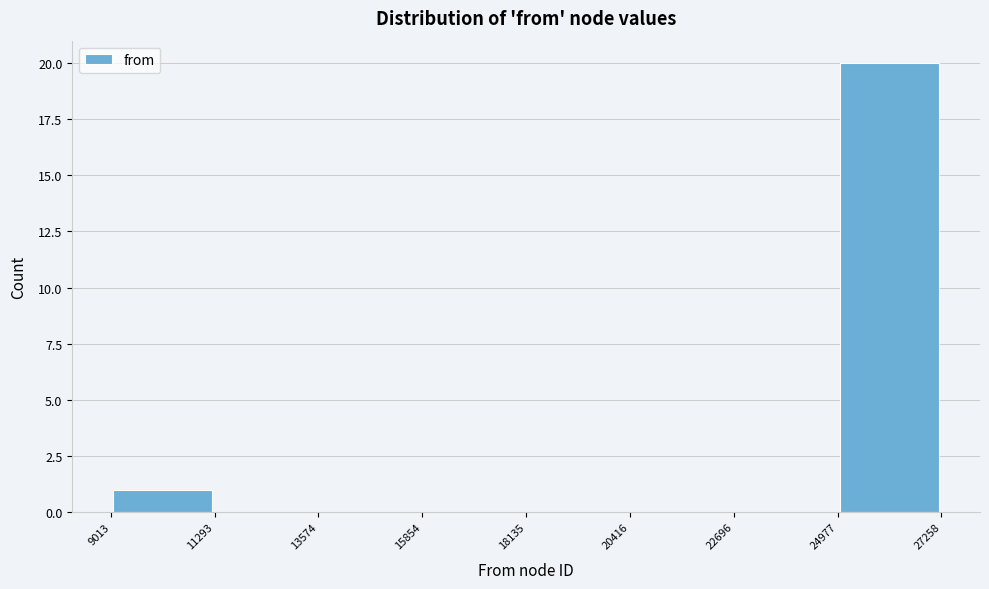

How tall is the bar that spans 24977 to 27258 on the x-axis? The values are not printed on the chart, so give them approximately, as read against the axis.

20